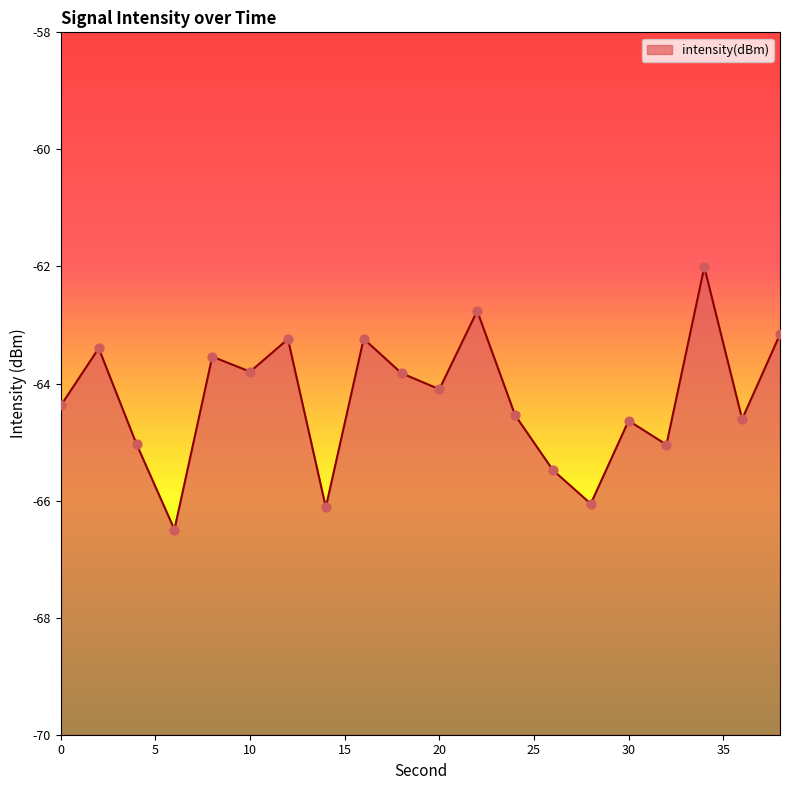

Between 6 and 20, which is larger?

20